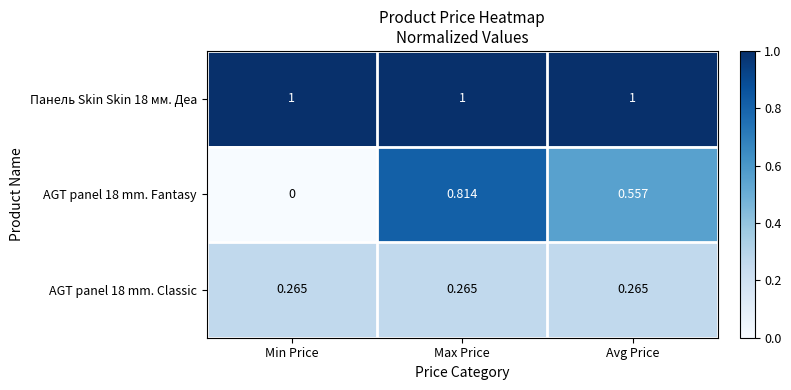

List the series in order of their peak value, lowest first.

AGT panel 18 mm. Classic, AGT panel 18 mm. Fantasy, Панель Skin Skin 18 мм. Деа